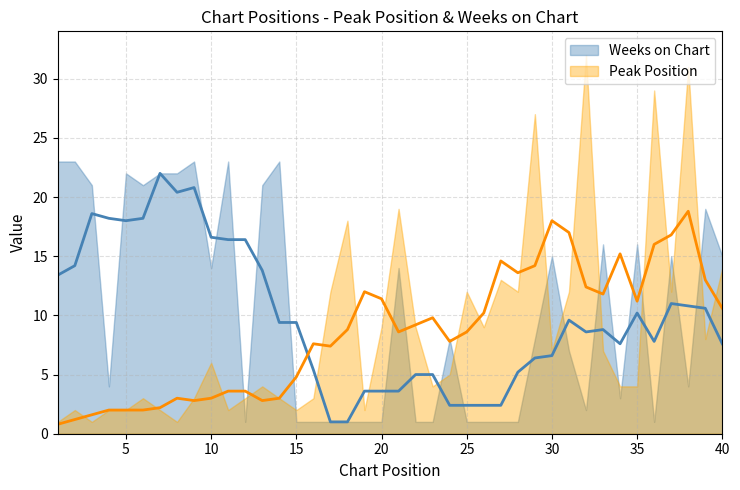

Rank the series at 1 from highest to lowest value.

Weeks on Chart, Peak Position